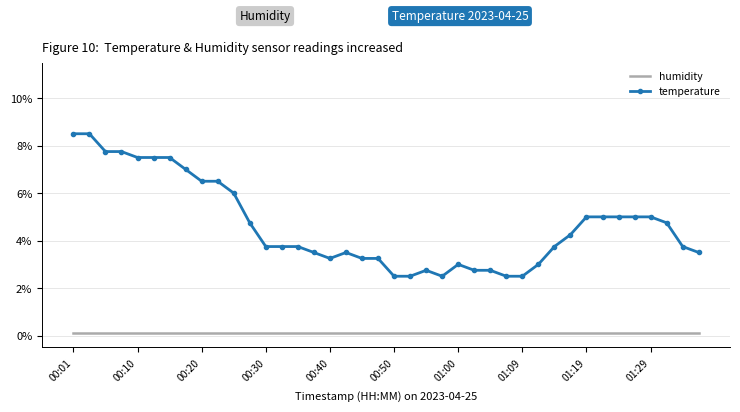

True or false: temperature and humidity intersect in this chart.

False